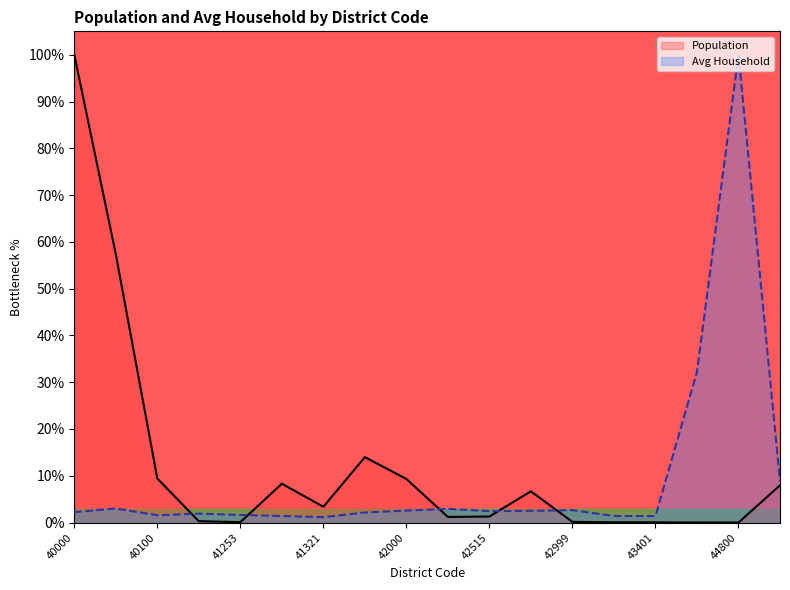

At how many categories does at least one series exceed 25?

4